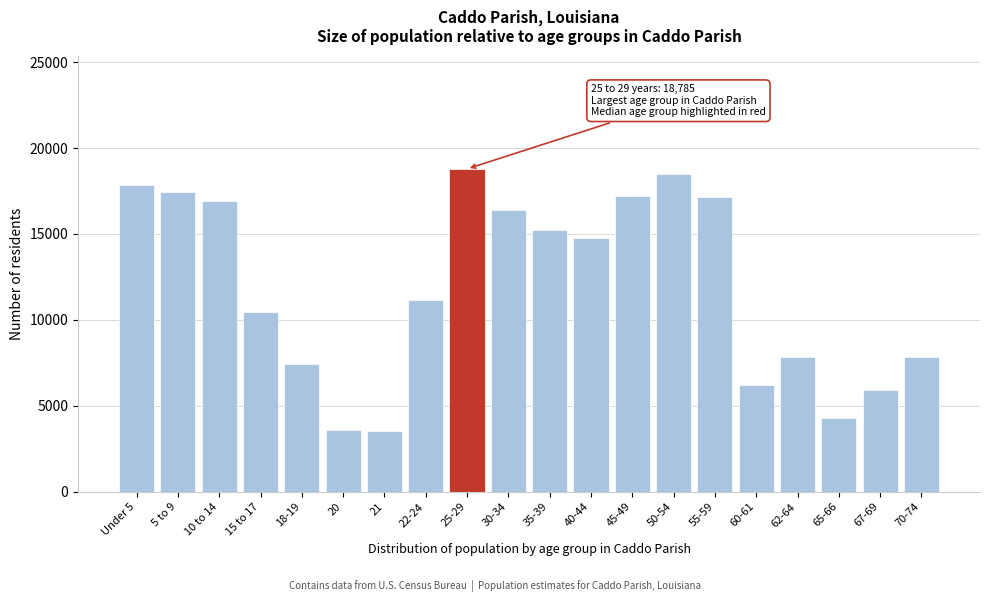

What is the sum of all values?

238449